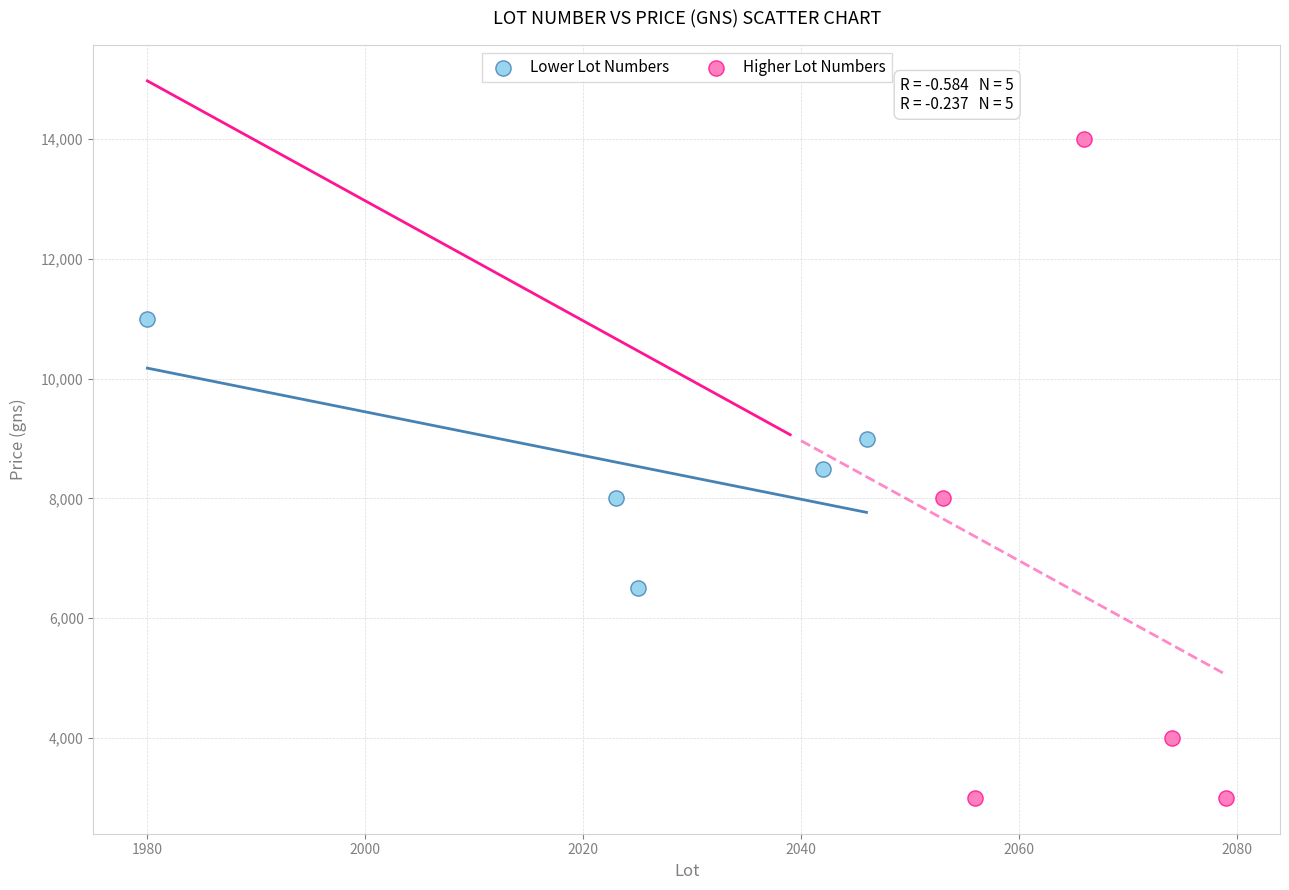

What are all the series names shown in the legend?

Lower Lot Numbers, Higher Lot Numbers